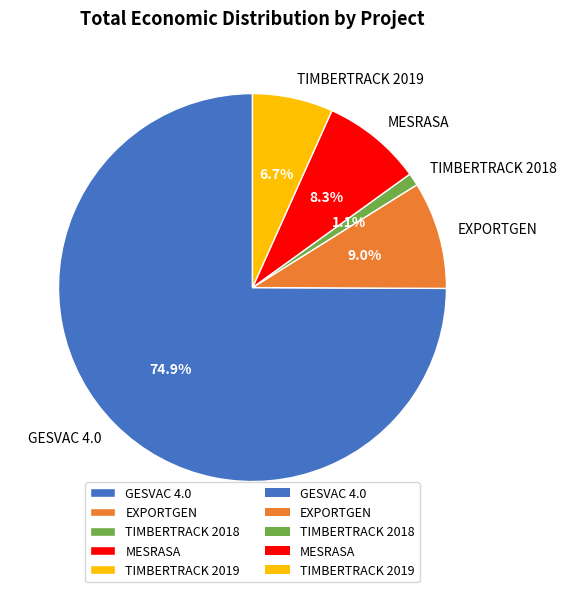

Between GESVAC 4.0 and TIMBERTRACK 2019, which is larger?

GESVAC 4.0